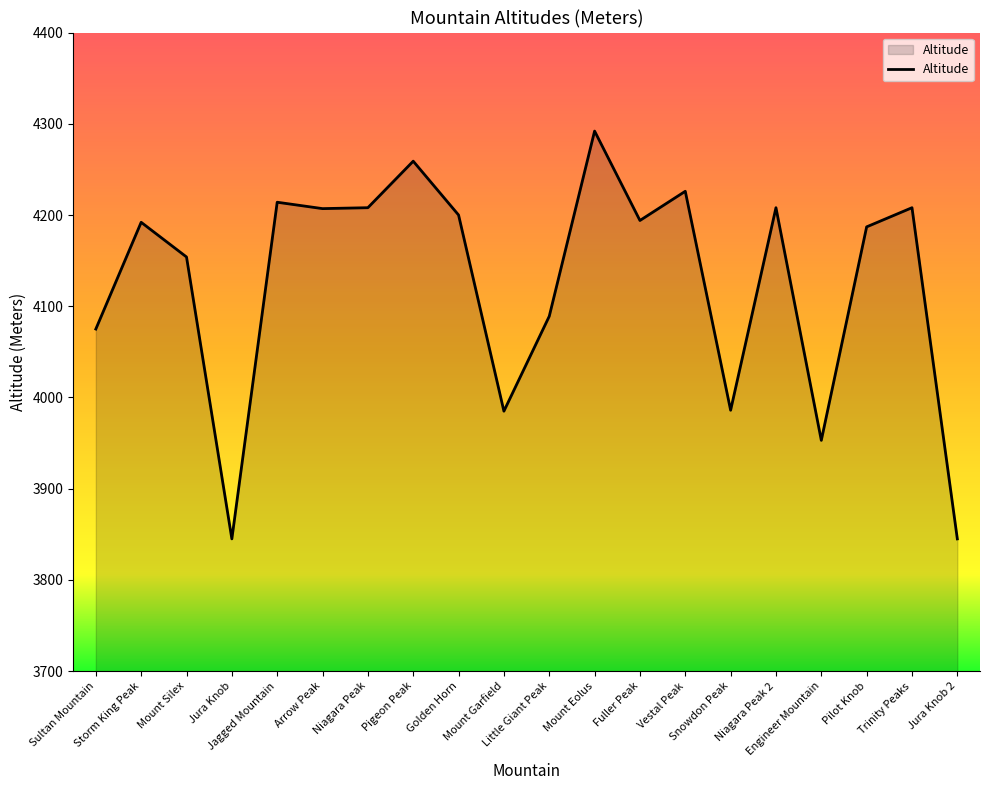

What is the smallest value displayed?

3845